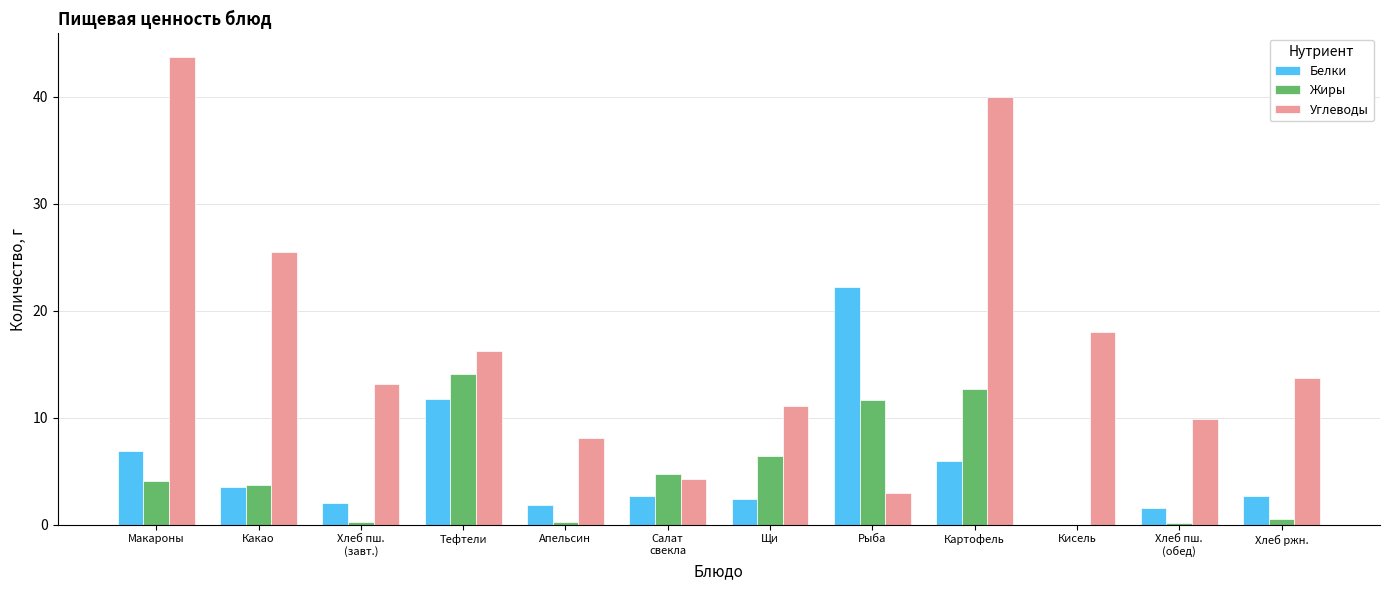

The value of Жиры at Щи is 8.5. True or false?

False